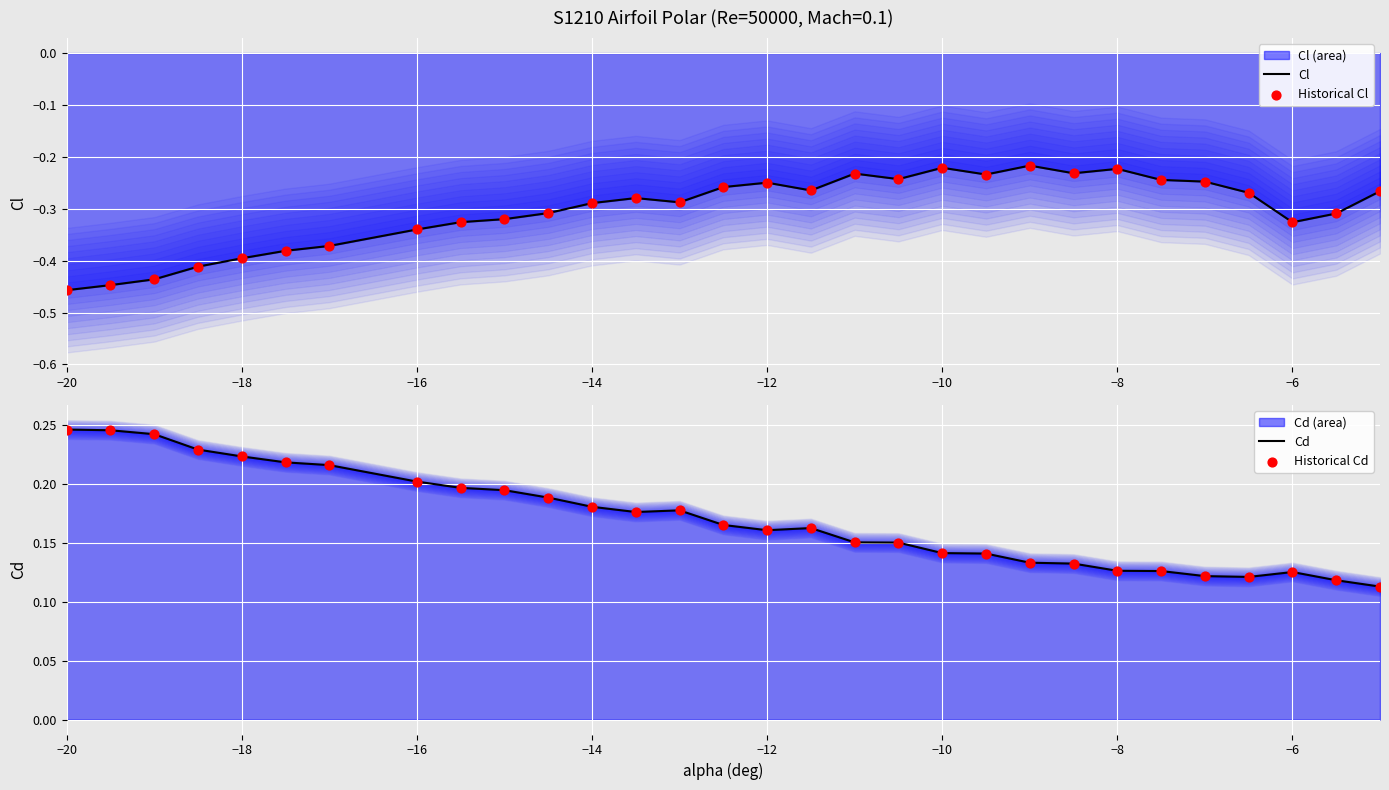

At which category is the sum across all series the highest?

−10